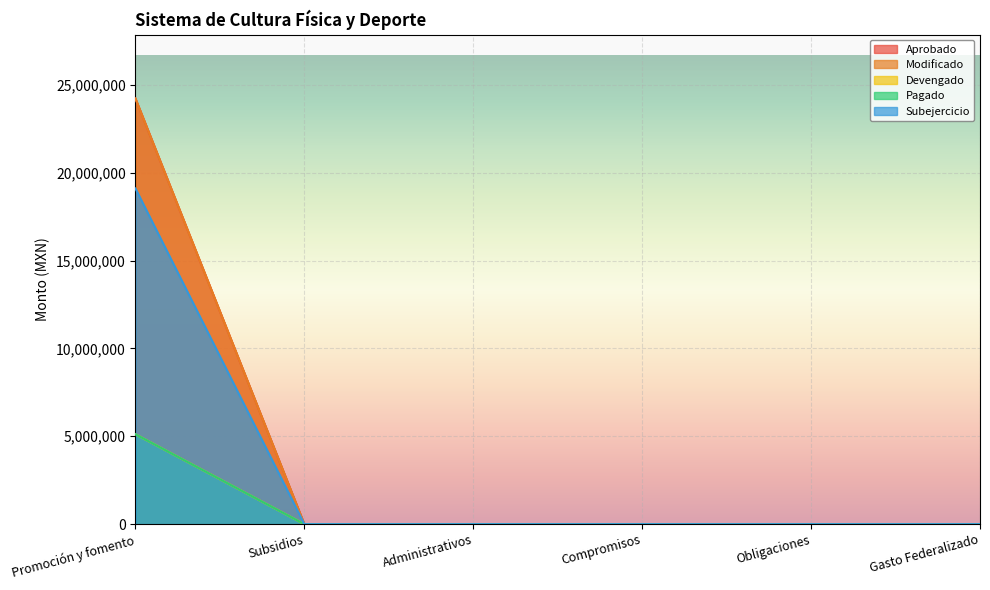

Rank the series at Administrativos from lowest to highest value.

Aprobado, Modificado, Devengado, Pagado, Subejercicio